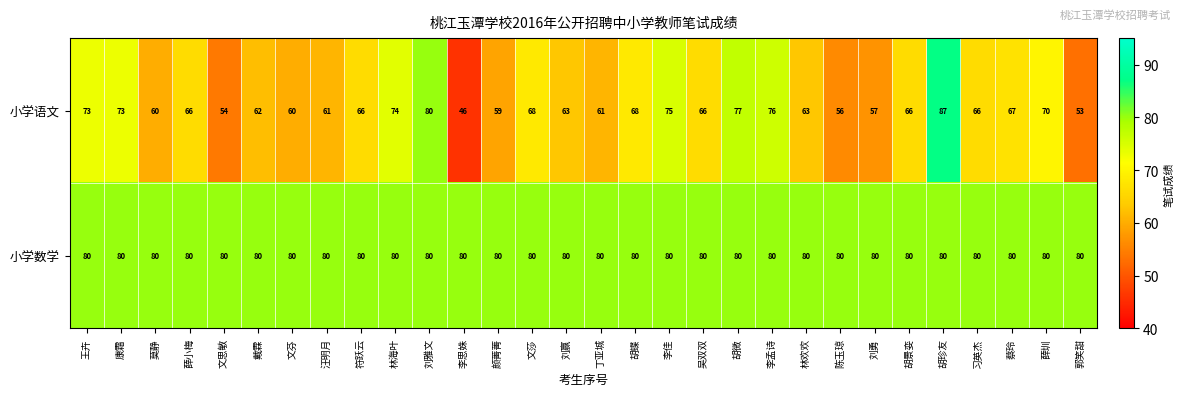

Which series has the largest total across all categories?

小学数学